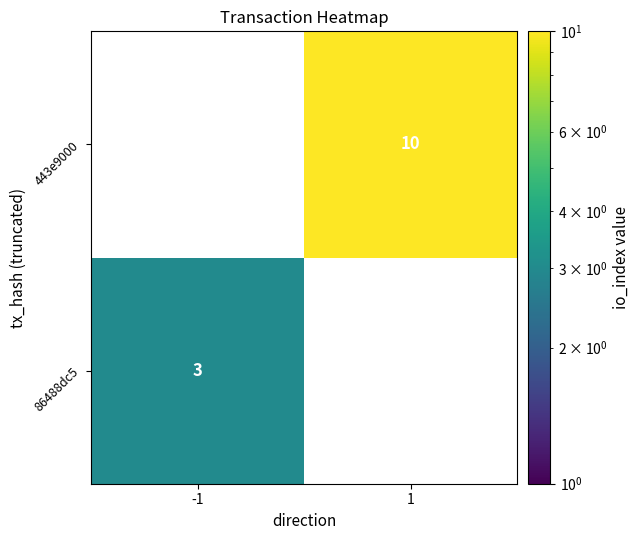

Is the value of 86488dc5 at -1 greater than the value of 443e9000 at 1?

No